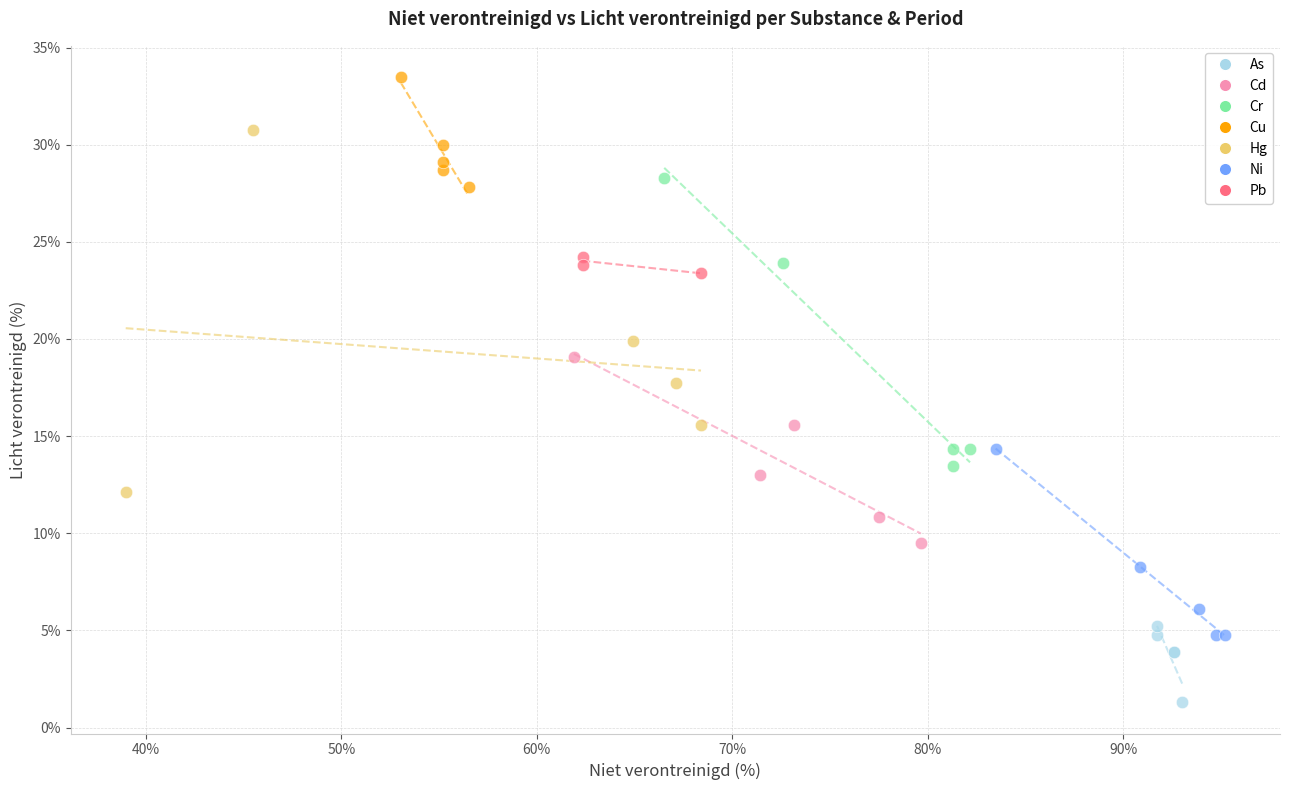

Which series has the widest spread of Y values?

Hg